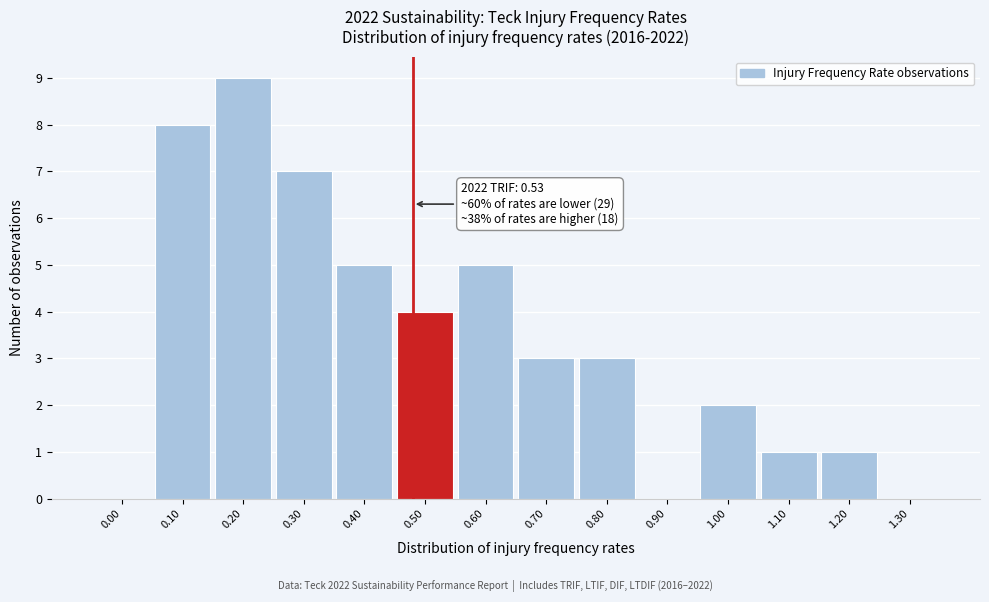

Reading left to right, transcribe all the data shown in this chart.

0.00=0	0.10=8	0.20=9	0.30=7	0.40=5	0.50=4	0.60=5	0.70=3	0.80=3	0.90=0	1.00=2	1.10=1	1.20=1	1.30=0